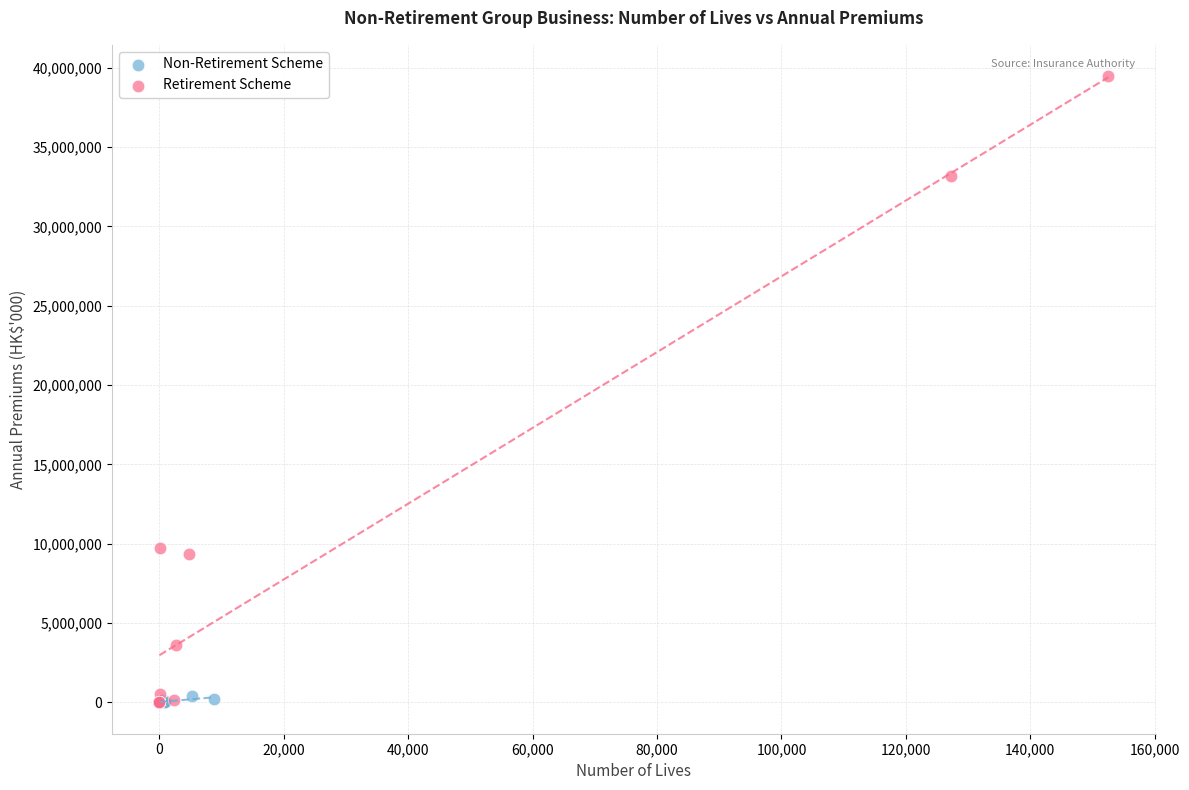

Which series reaches the maximum Y coordinate?

Retirement Scheme